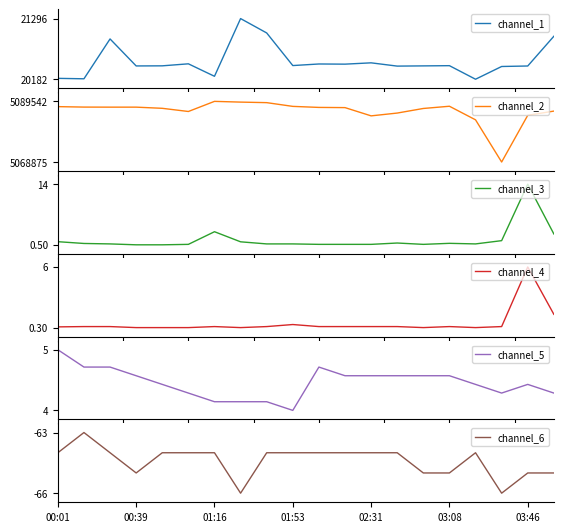

What is the minimum value for channel_3?

0.5